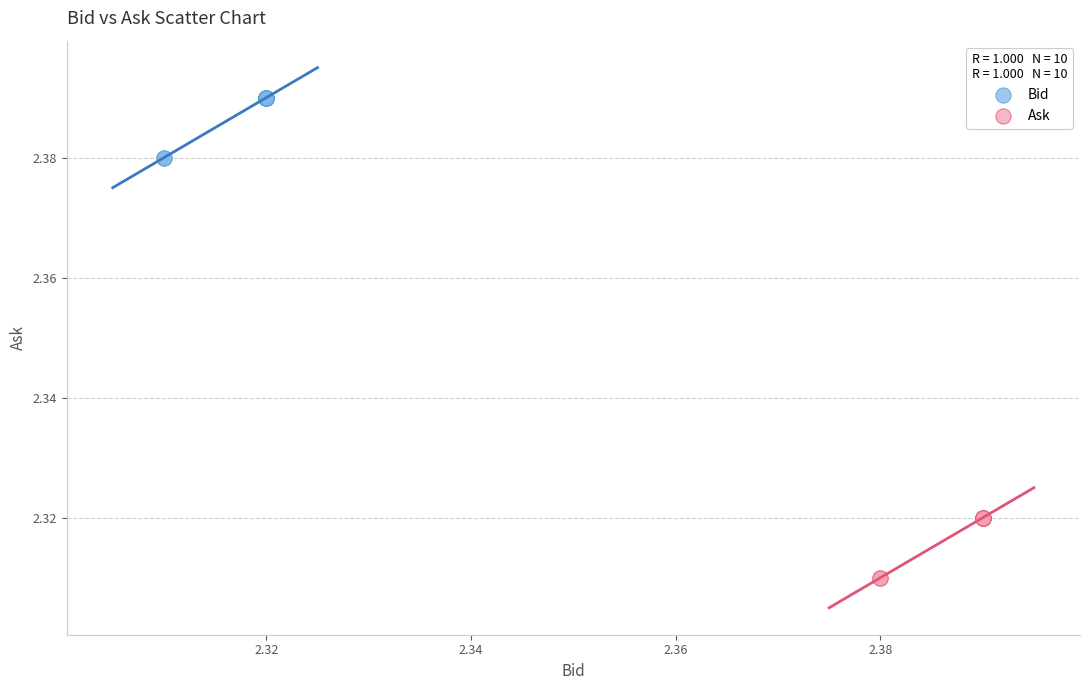

Which series reaches the maximum Y coordinate?

Bid